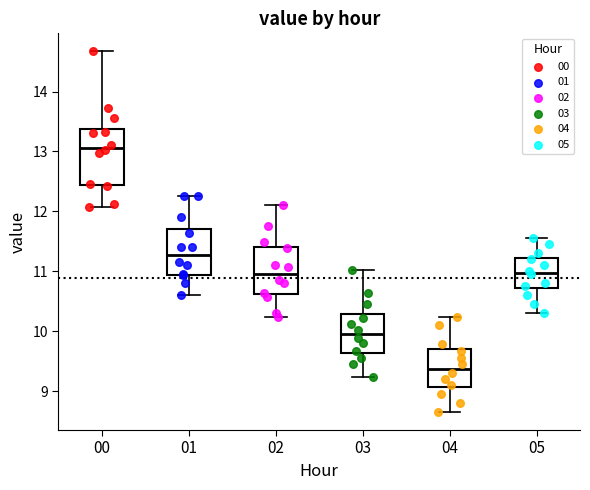

Comparing the boxes themselves (not the whiskers), which one is the tallest?

00